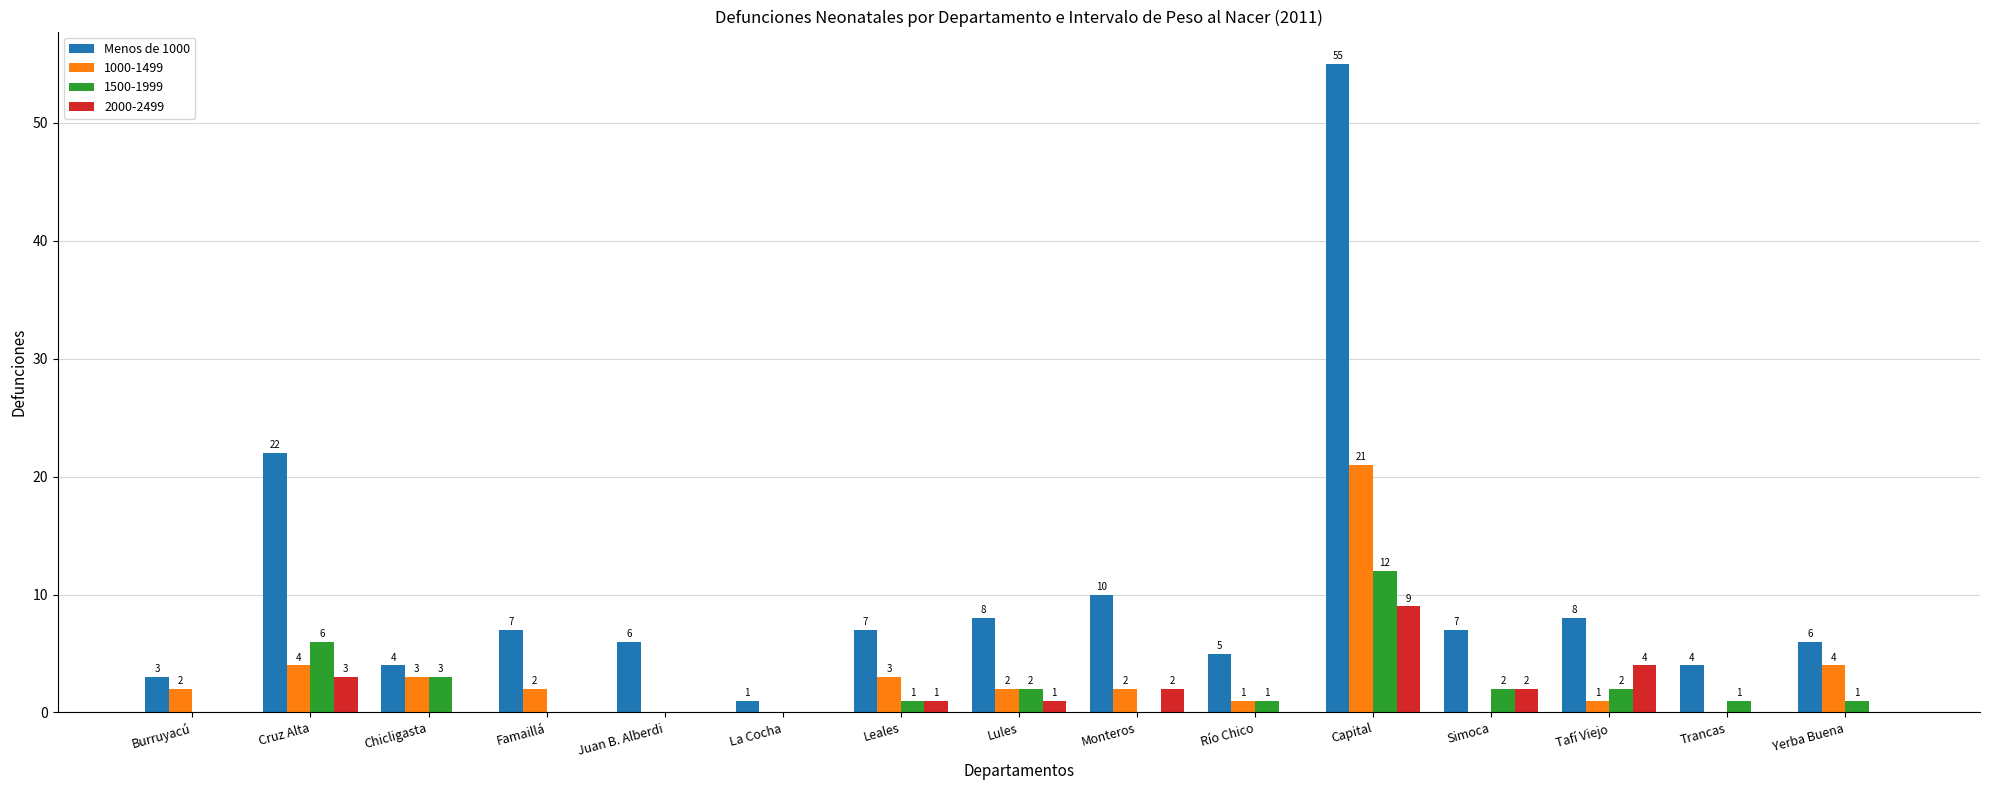

At which label does 1500-1999 reach its peak?

Capital